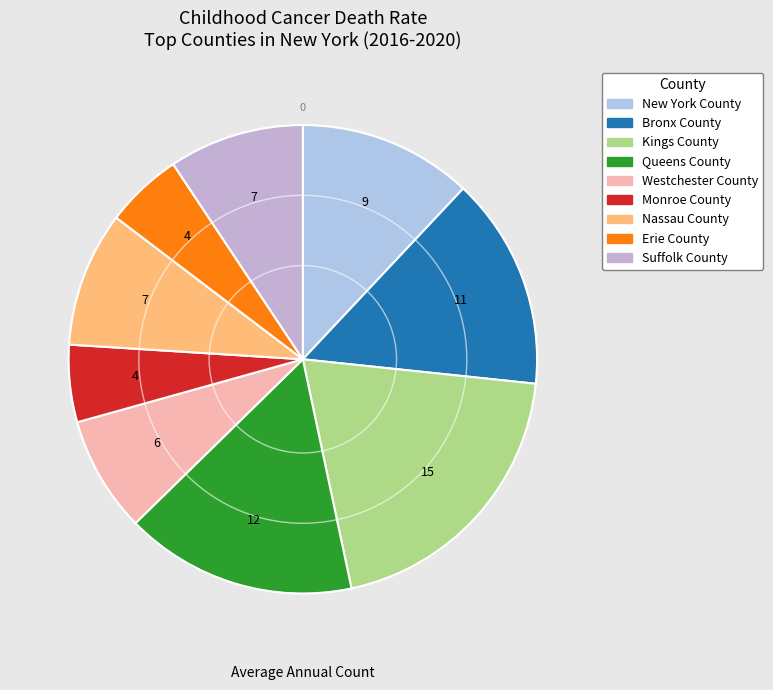

To the nearest percent, what is the difference between the Westchester County and Suffolk County slice percentages?

1%